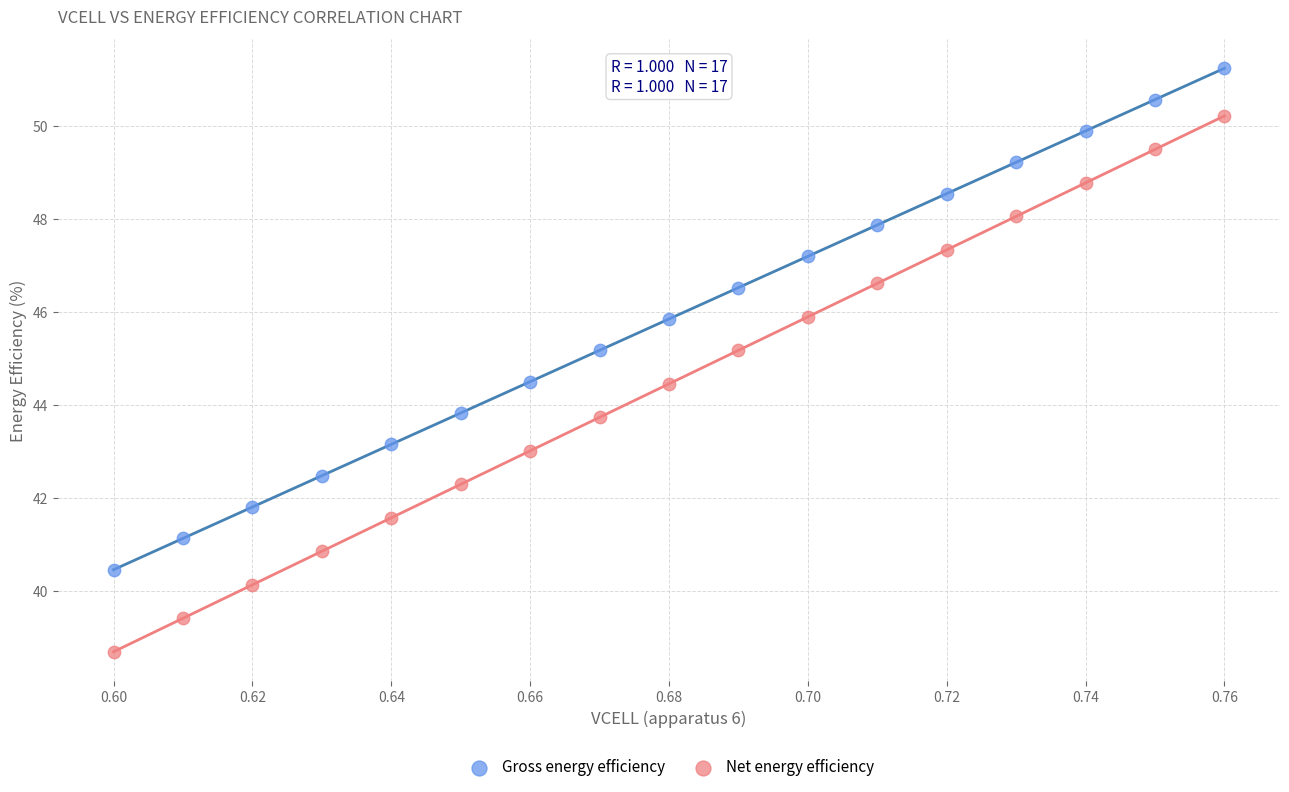

Across all data points, what is the range of Y values (max minus min)?

12.6